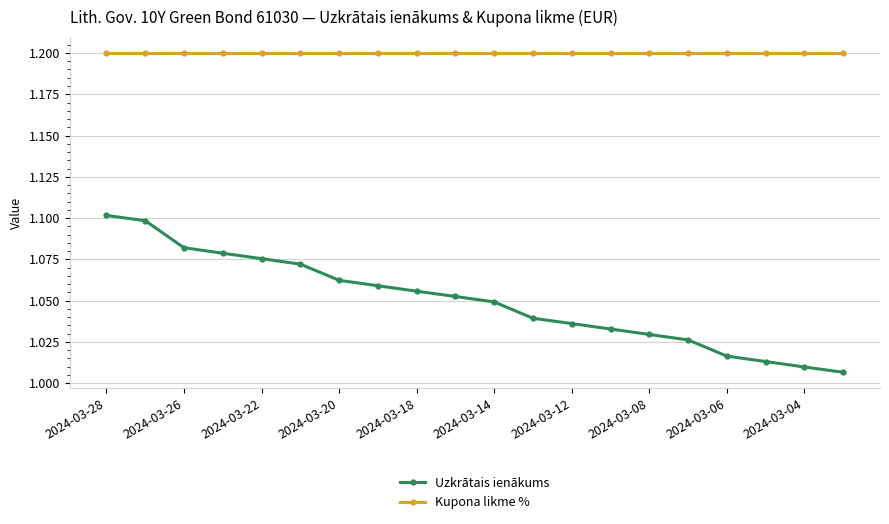

List the series in order of their overall mean, lowest first.

Uzkrātais ienākums, Kupona likme %